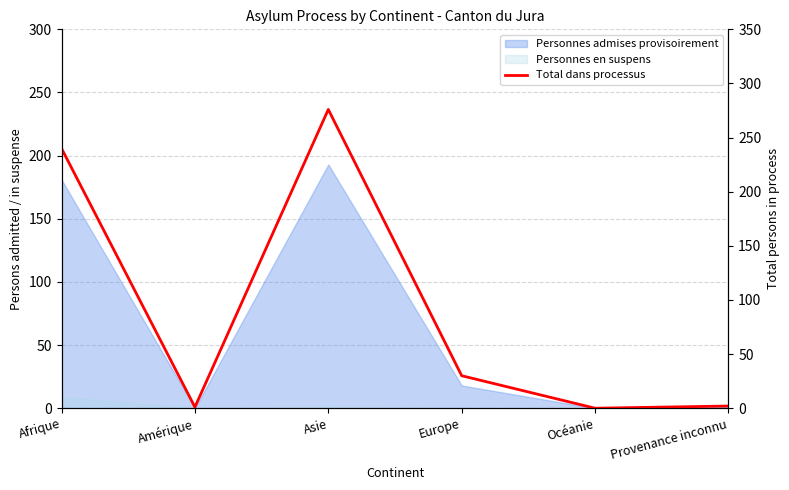

What is the sum of the values at Afrique and Europe?

270